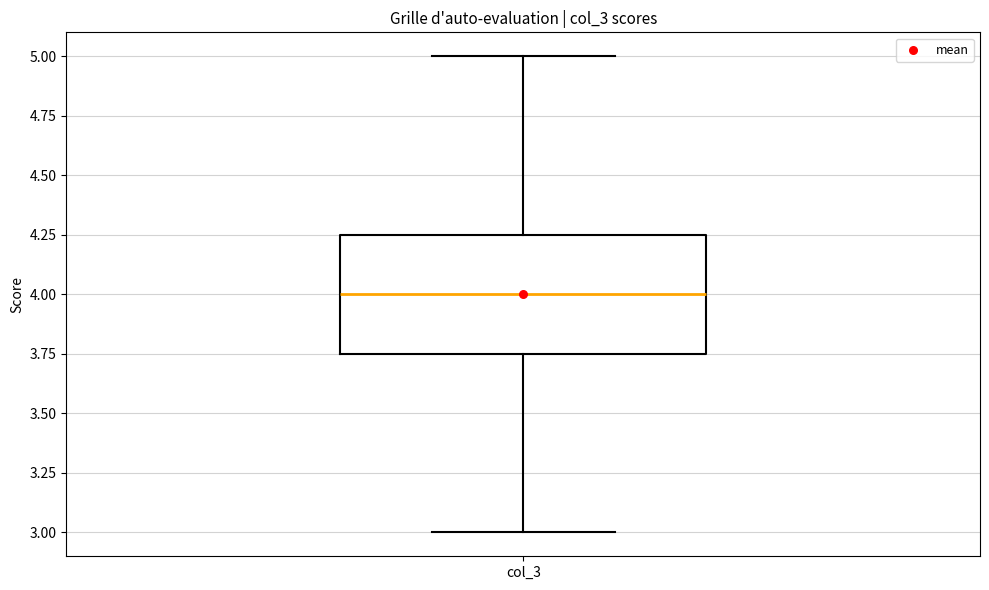

Transcribe this box plot: give where the median line is, the range the box spans, and where the two whiskers end, as read against the y-axis. The values are not printed on the chart, so give them approximately, as read against the axis.

median 4.00, box 3.75 to 4.25, whiskers 3.00 to 5.00